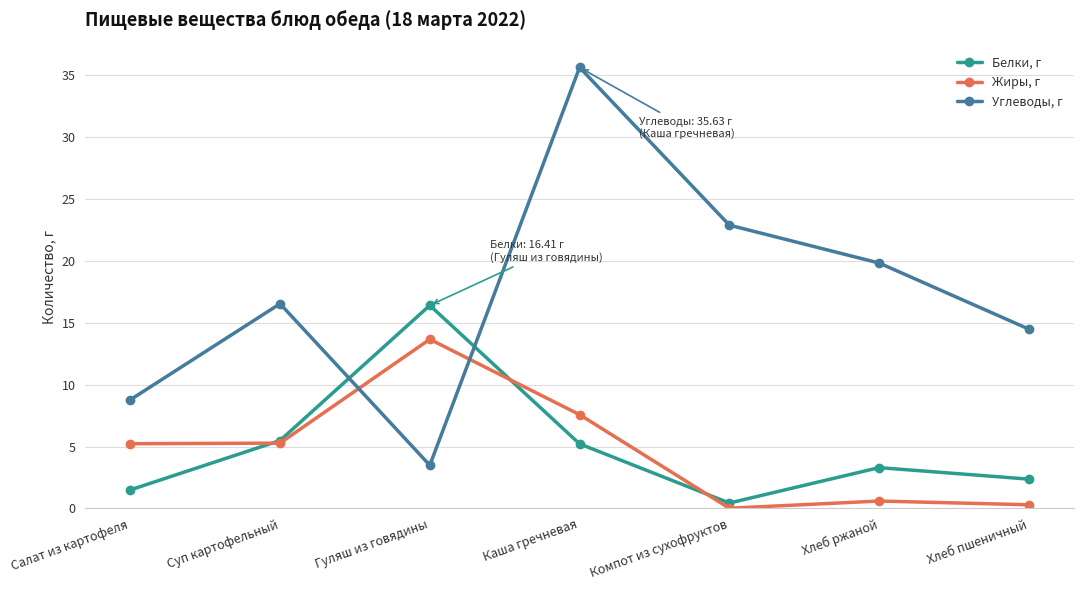

Rank the categories by Углеводы, г value from lowest to highest.

Гуляш из говядины, Салат из картофеля, Хлеб пшеничный, Суп картофельный, Хлеб ржаной, Компот из сухофруктов, Каша гречневая